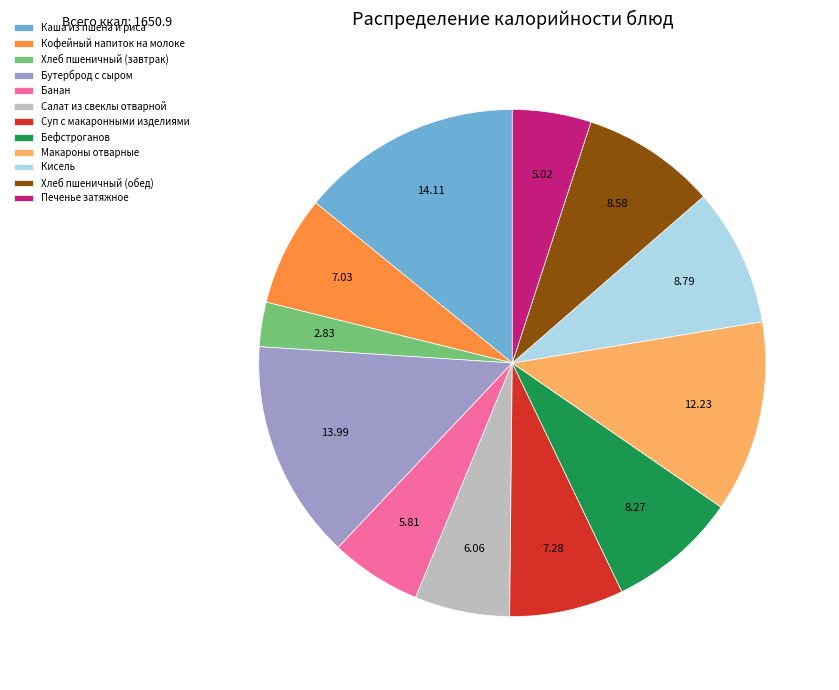

Do Салат из свеклы отварной and Кисель together represent more than half of the pie?

No